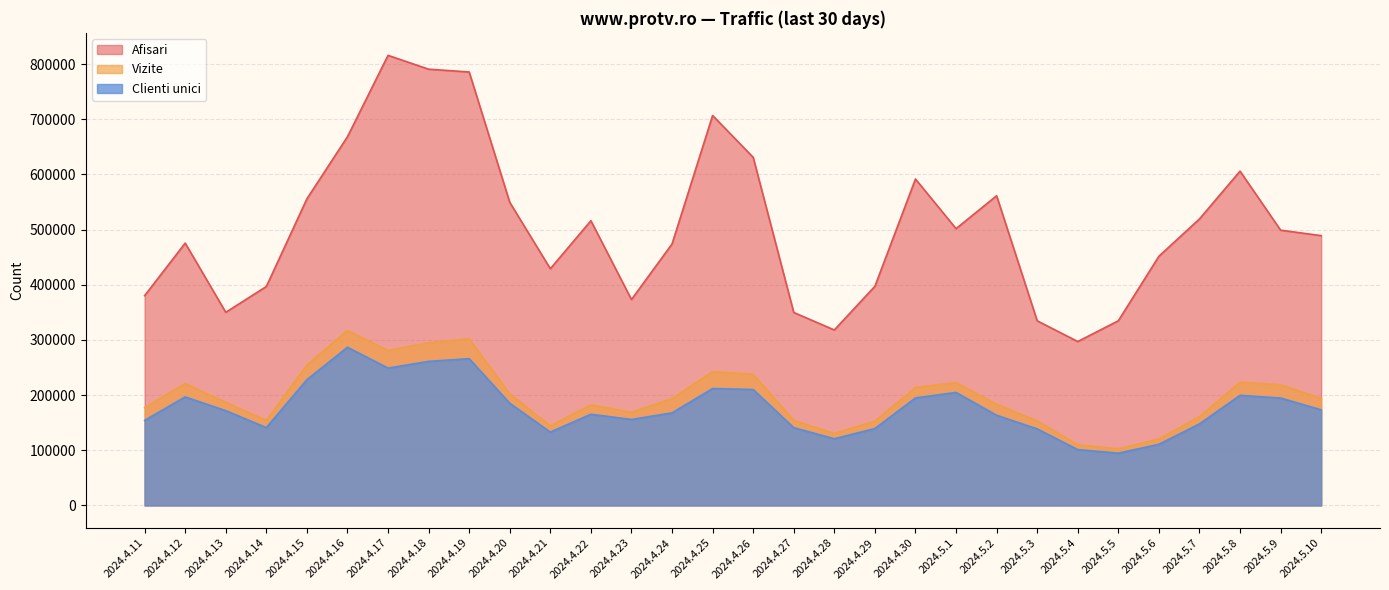

How many data points in Afisari are less than 499035?

15